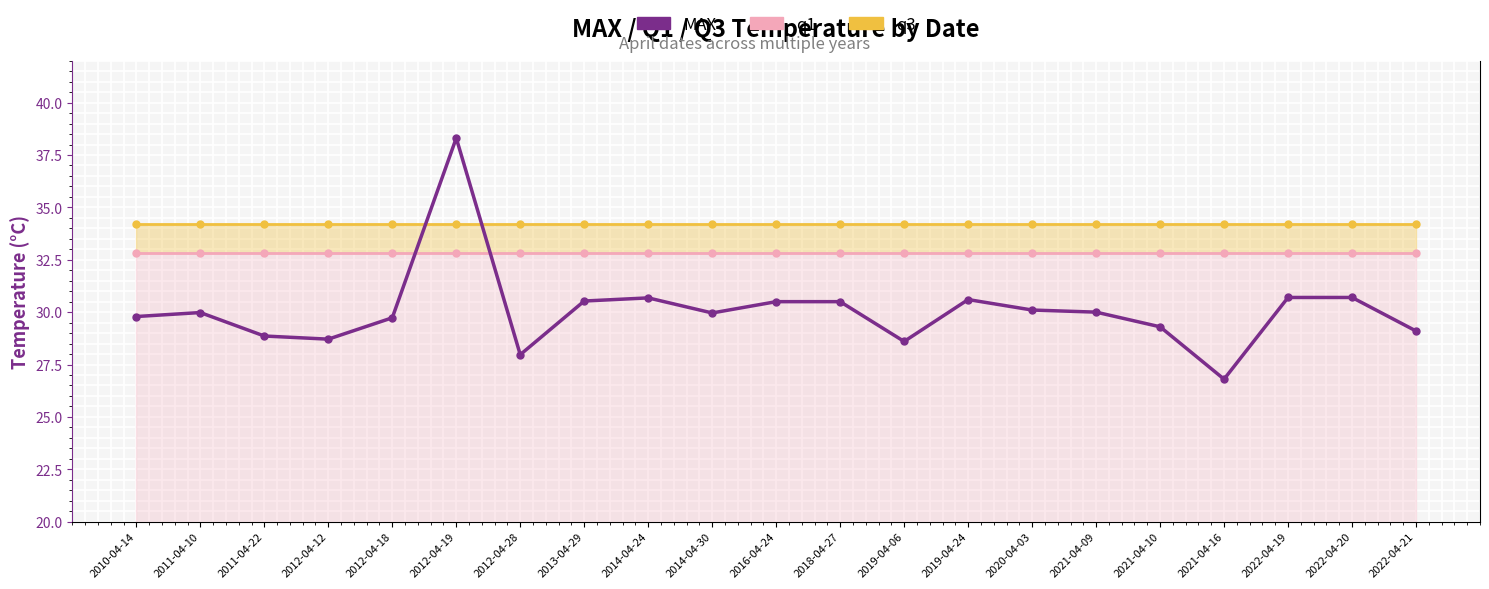

Reading left to right, what are all the values shown in this chart?

29.8	30.0	28.9	28.7	29.7	38.3	28.0	30.5	30.7	30.0	30.5	30.5	28.6	30.6	30.1	30.0	29.3	26.8	30.7	30.7	29.1